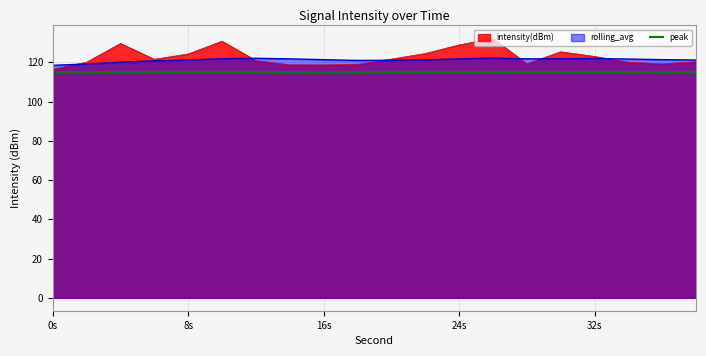

Which series has the largest range (max minus min)?

intensity(dBm)